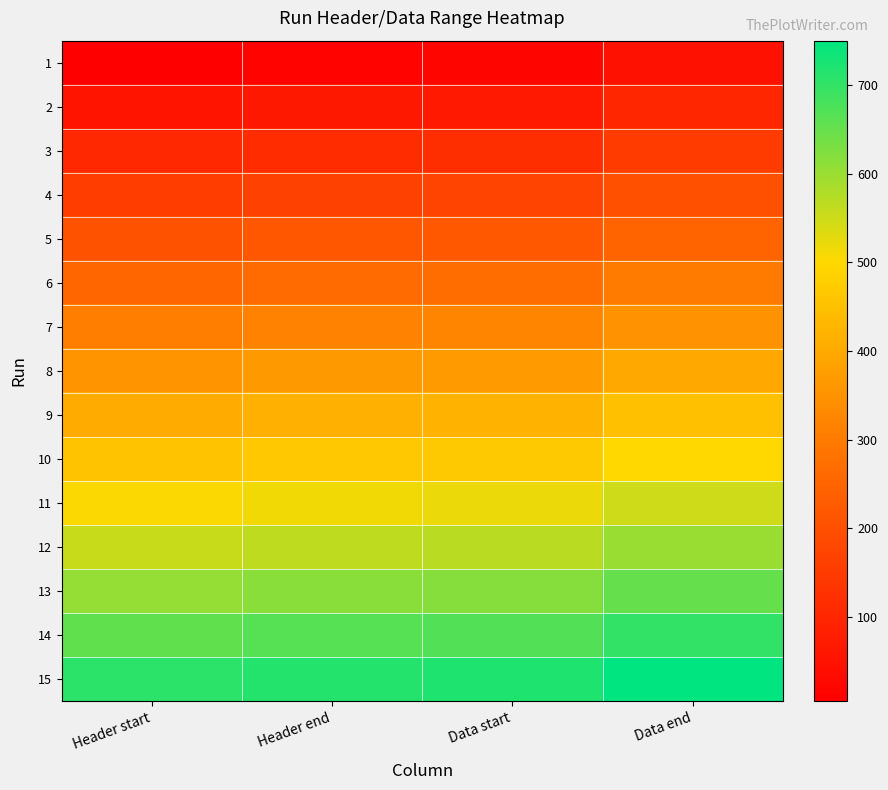

At which category is the sum across all series the highest?

Data end